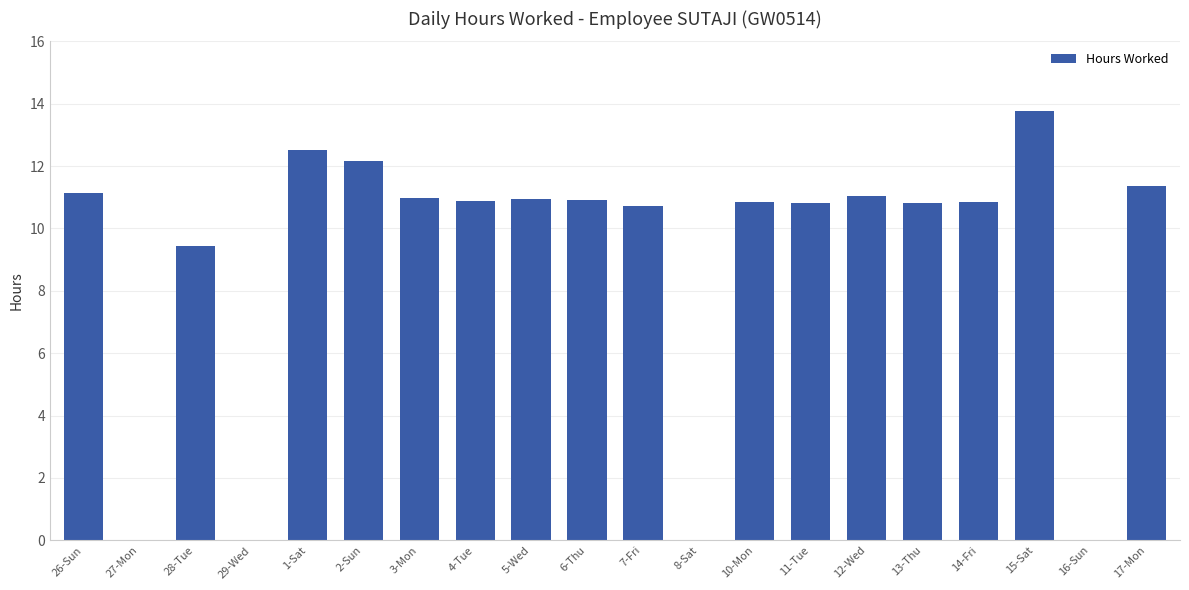

The chart shows a value of 6.8 at 27-Mon. True or false?

False